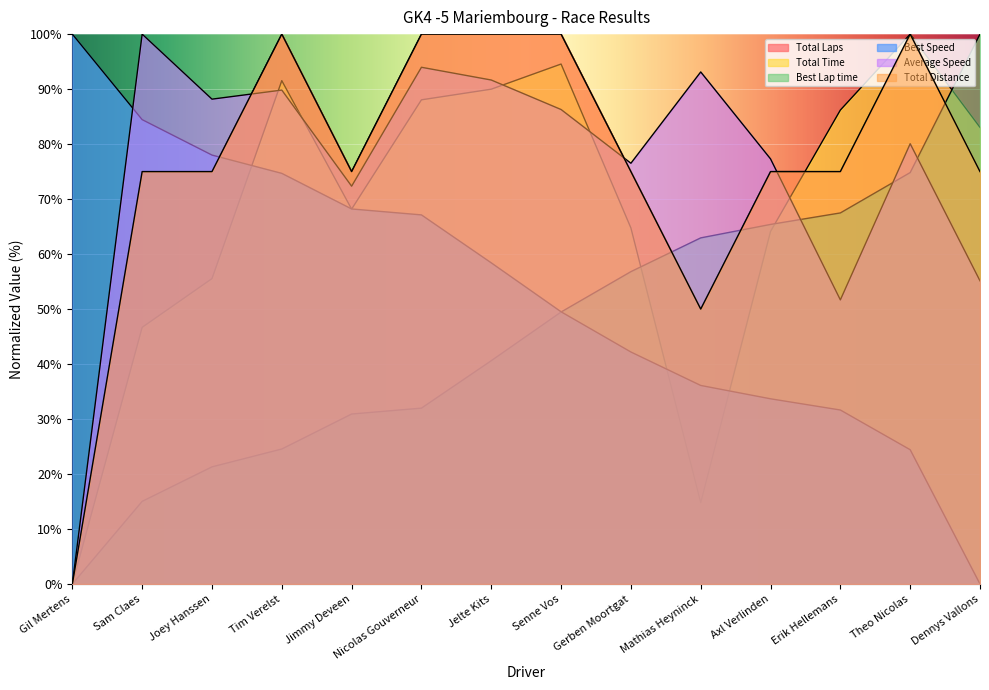

Which series changed the most between Nicolas Gouverneur and Mathias Heyninck?

Total Time